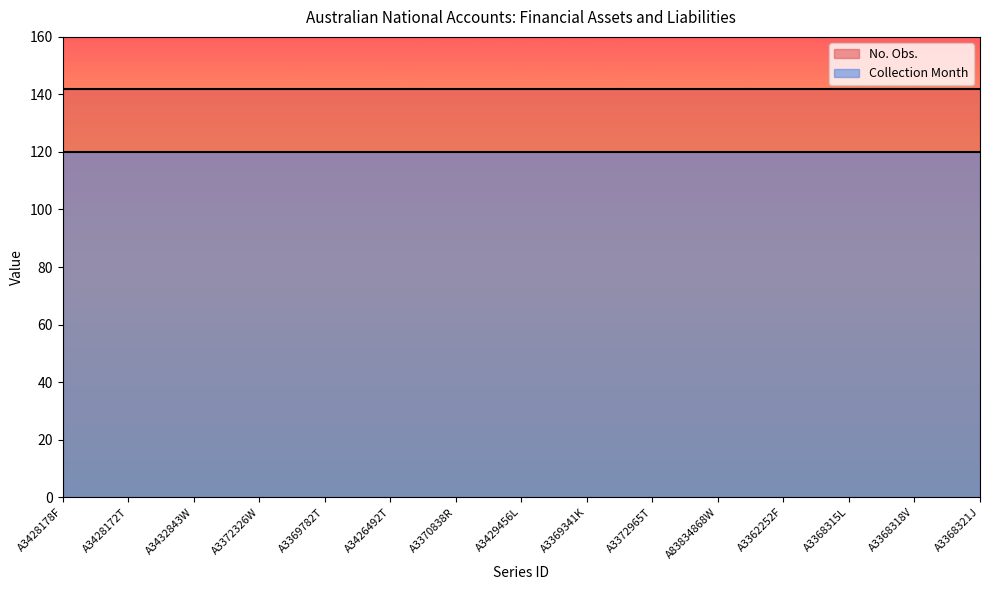

Rank the series by their average value, from highest to lowest.

No. Obs., Collection Month